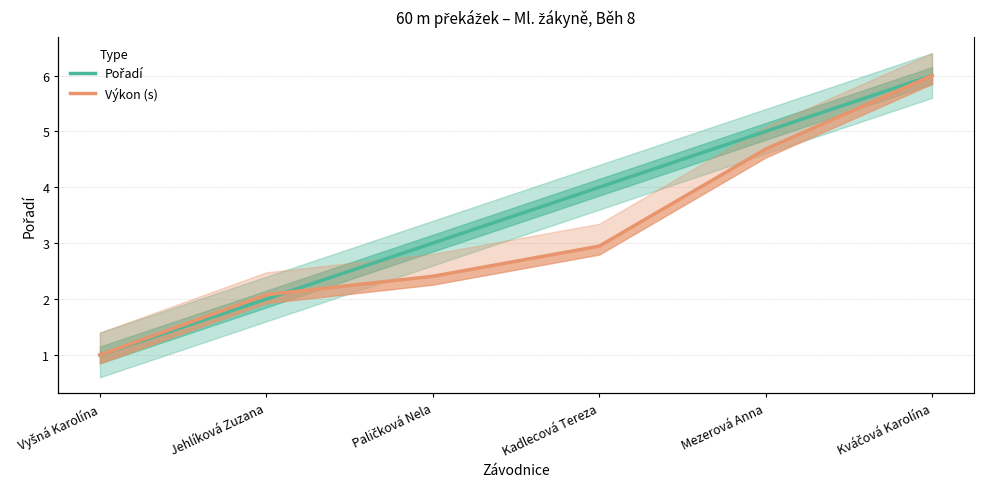

Where is Pořadí nearest to the value 3?

Paličková Nela